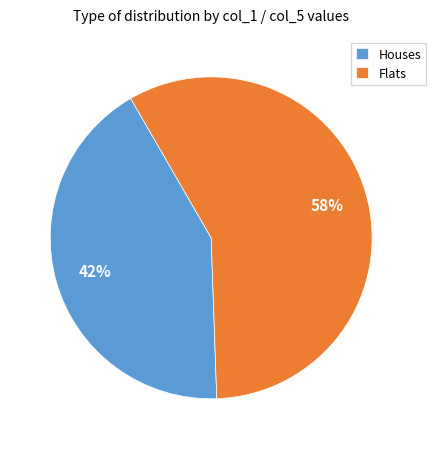

What percentage is the Houses slice, to the nearest percent?

42%